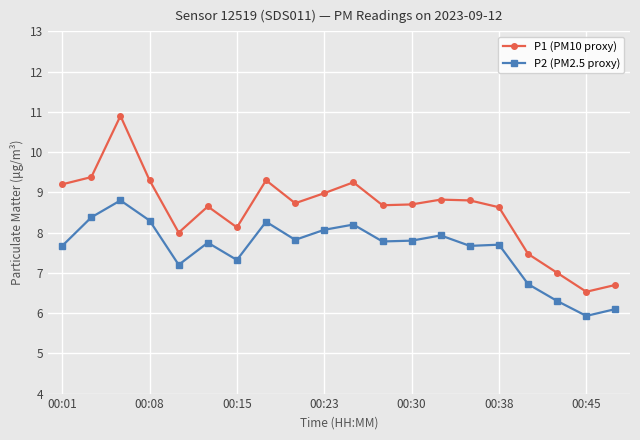

What is the sum of all P2 (PM2.5 proxy) values?

151.7